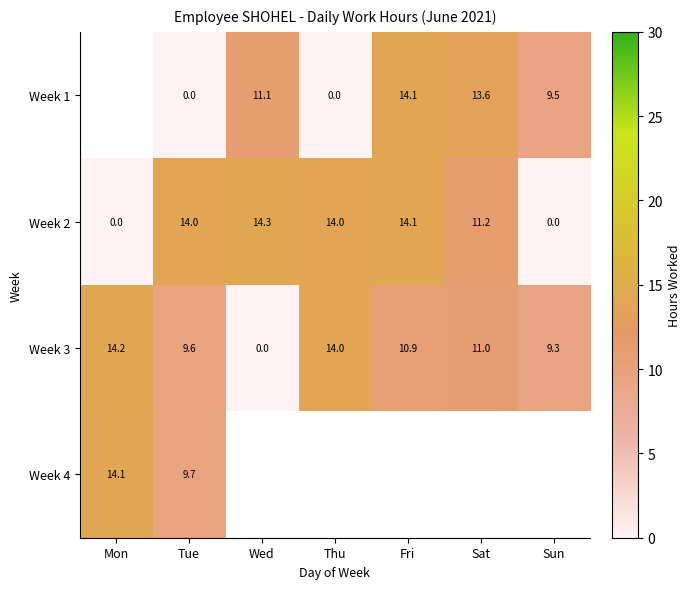

What is the difference between the maximum and minimum values in the Week 2 series?

14.3